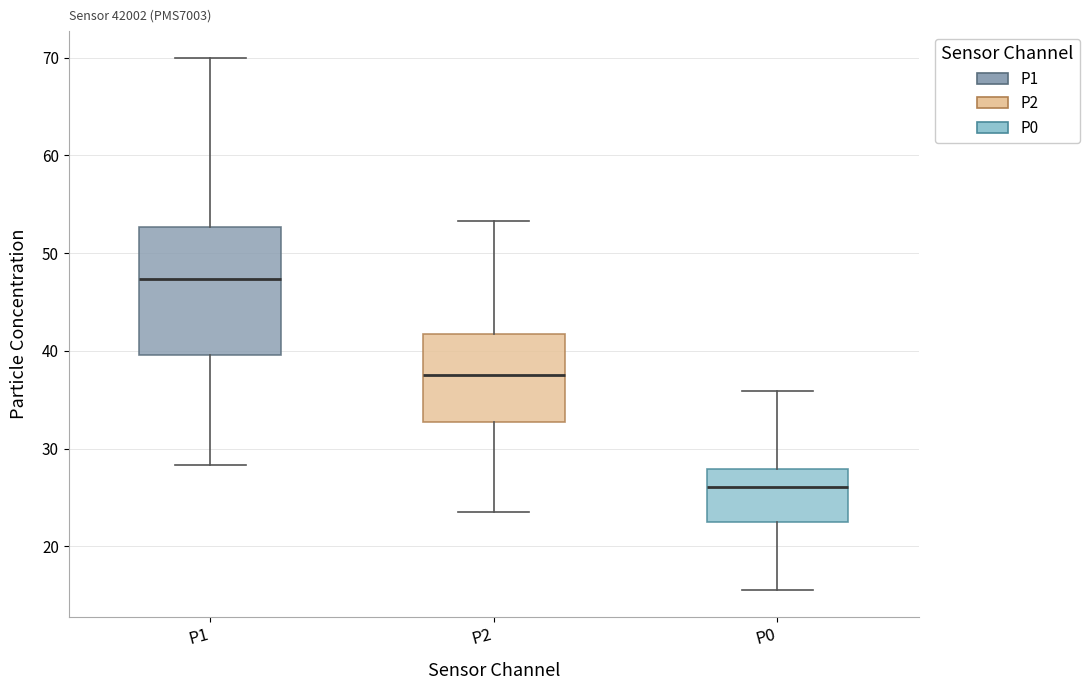

Which box's median line is the lowest?

P0